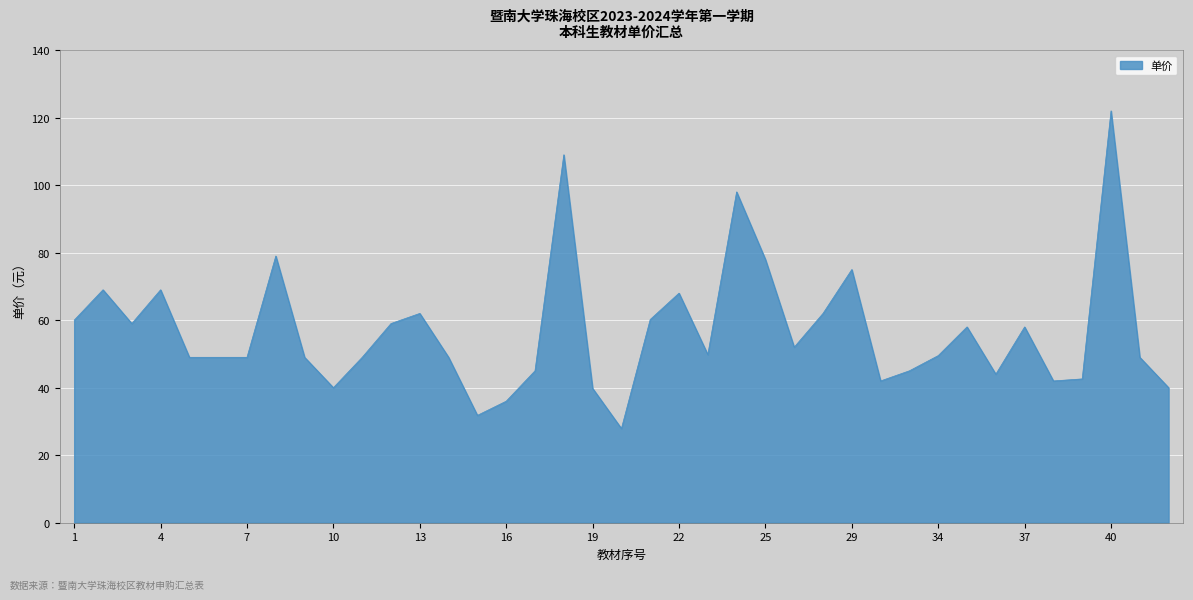

What is the difference between the maximum and minimum values?

94.1